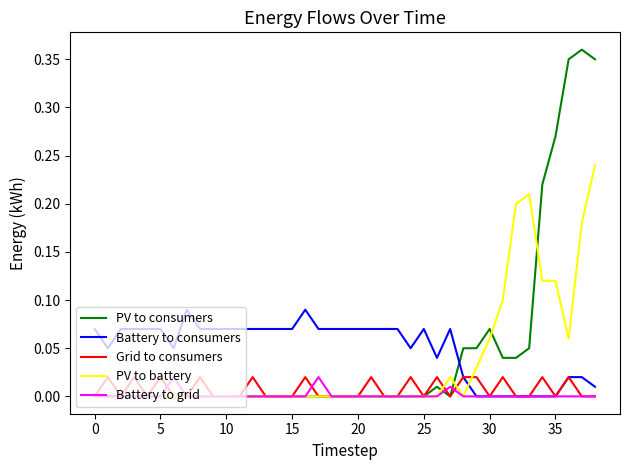

How many intersections are there between PV to battery and Battery to consumers?

1